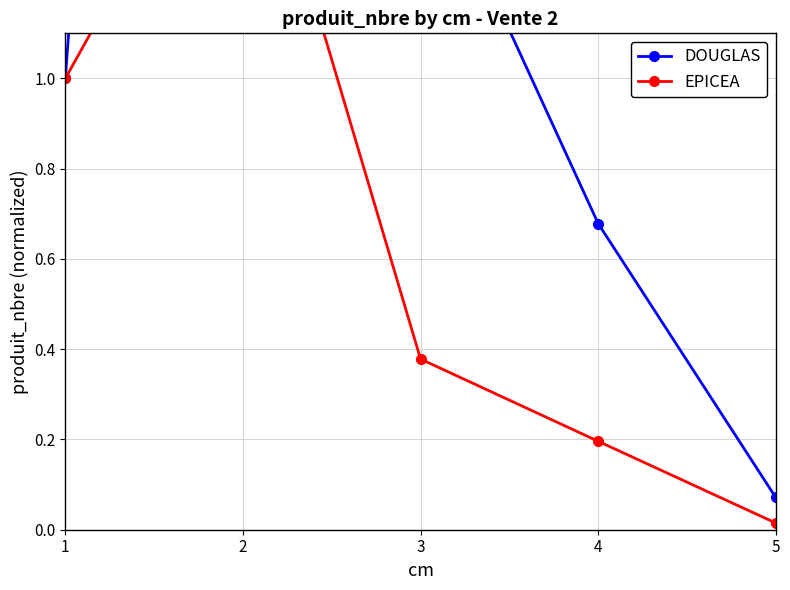

Reading left to right, what are all the values shown in this chart?

DOUGLAS: 1=1.0	2=6.4	3=1.5	4=0.7	5=0.1
EPICEA: 1=1.0	2=1.7	3=0.4	4=0.2	5=0.0